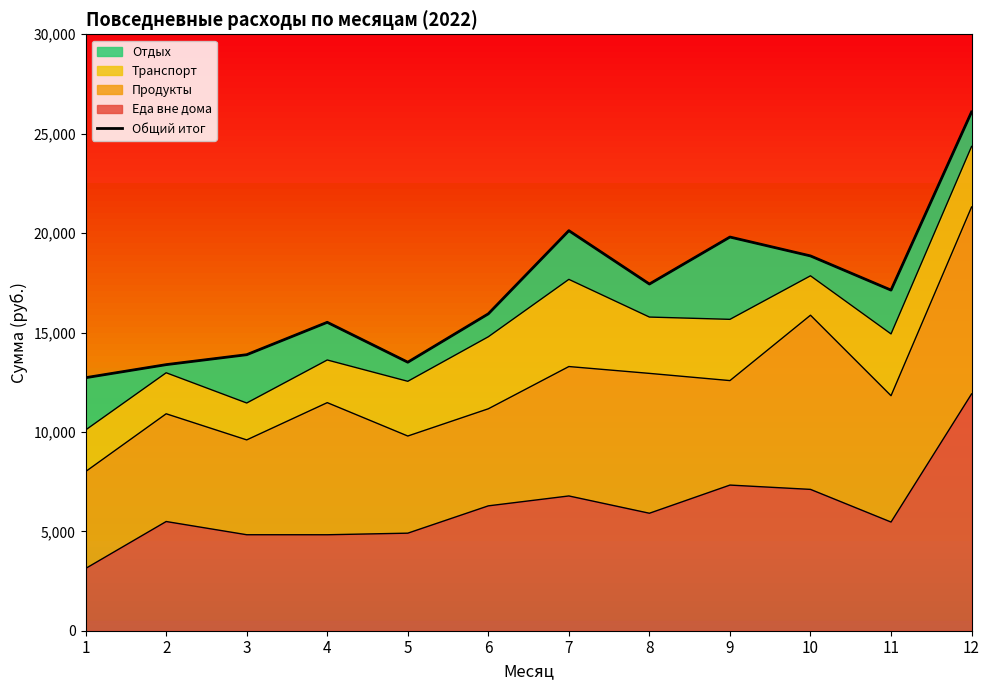

Reading left to right, what are all the values shown in this chart?

1=12727	2=13384	3=13884	4=15513	5=13506	6=15940	7=20123	8=17438	9=19802	10=18852	11=17132	12=26092